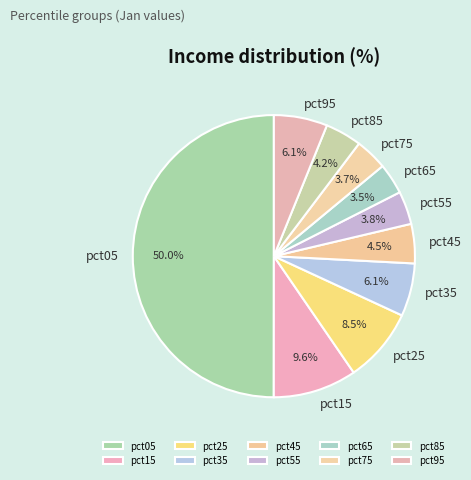

How many slices are in this pie chart?

10